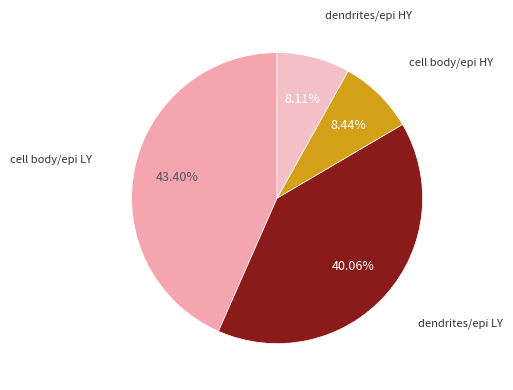

Count the number of slices in the pie.

4